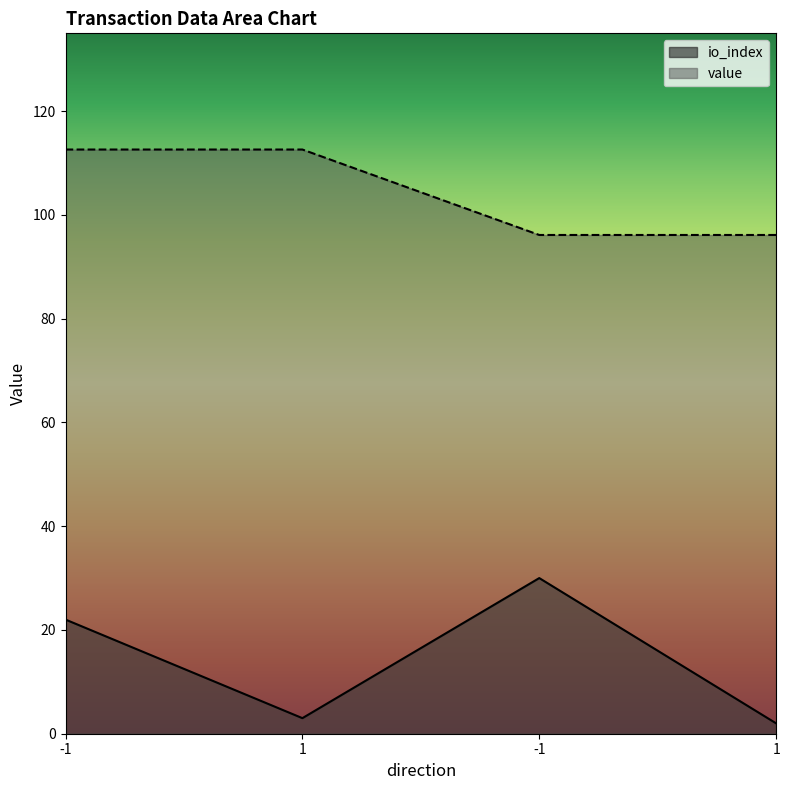

How many categories are shown in the chart?

4